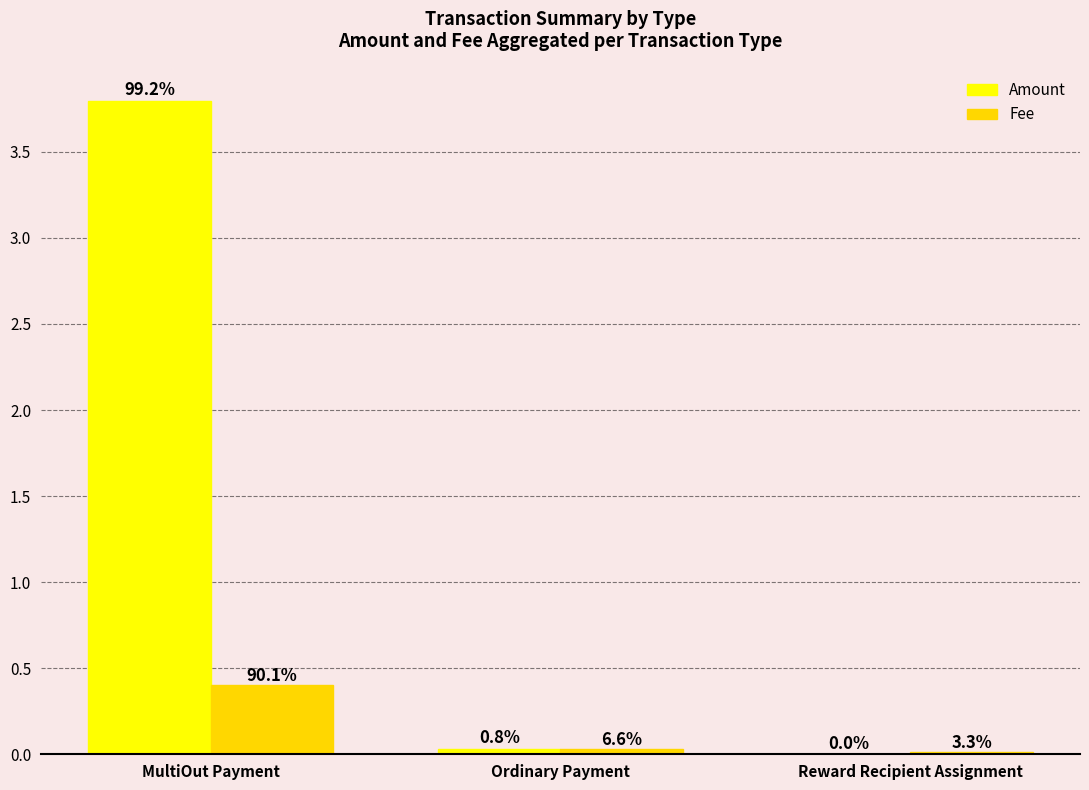

Is the value of Amount at MultiOut Payment greater than the value of Fee at Reward Recipient Assignment?

Yes